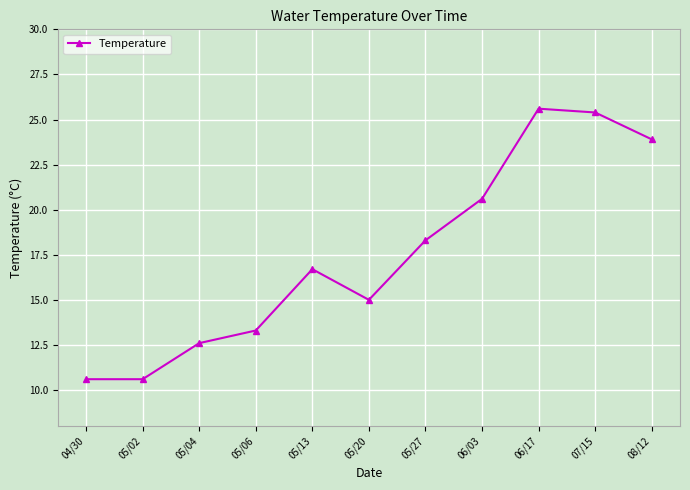

The chart shows a value of 20.6 at 06/03. True or false?

True